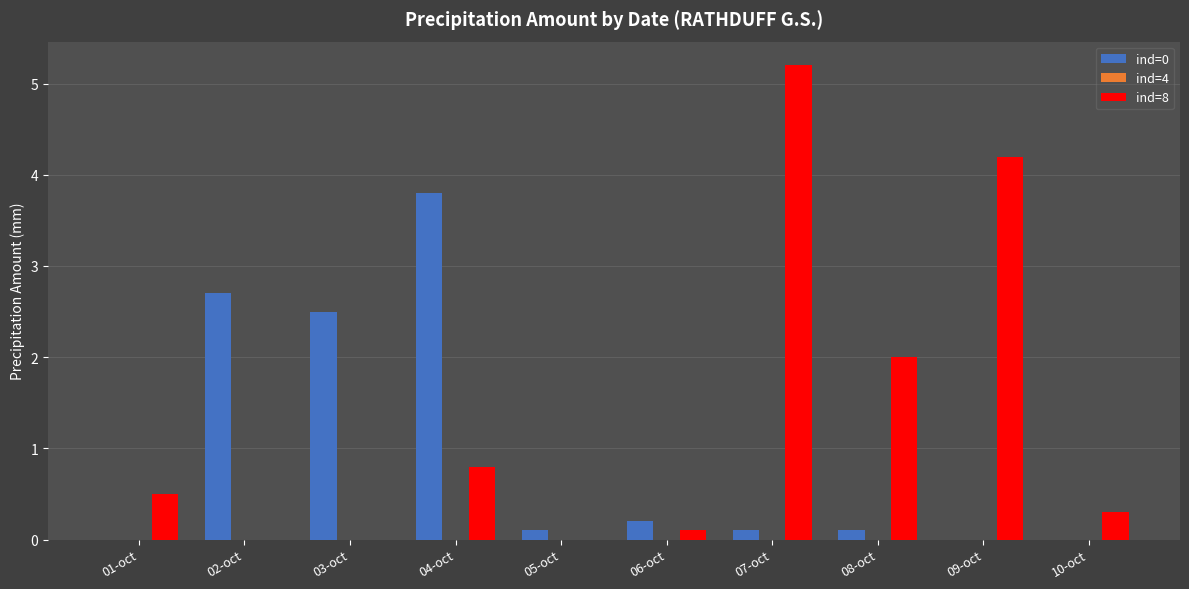

What is the sum of the ind=8 values at 03-oct and 10-oct?

0.3